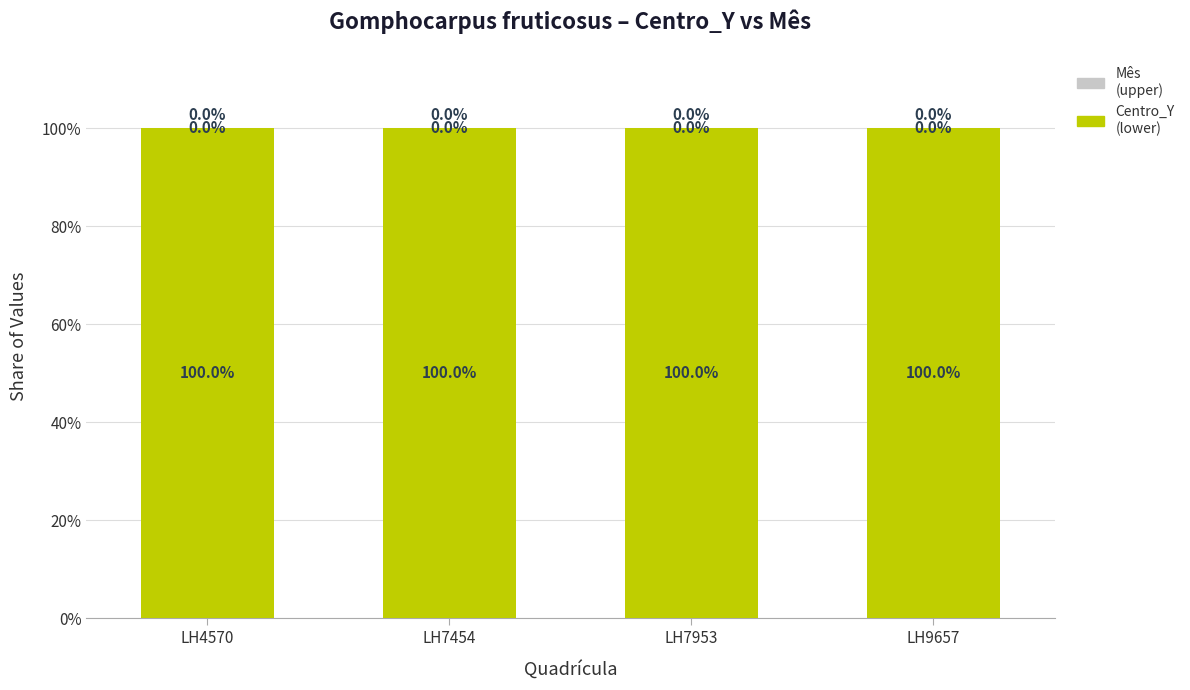

What is the total value across all series at LH7953?

100.0